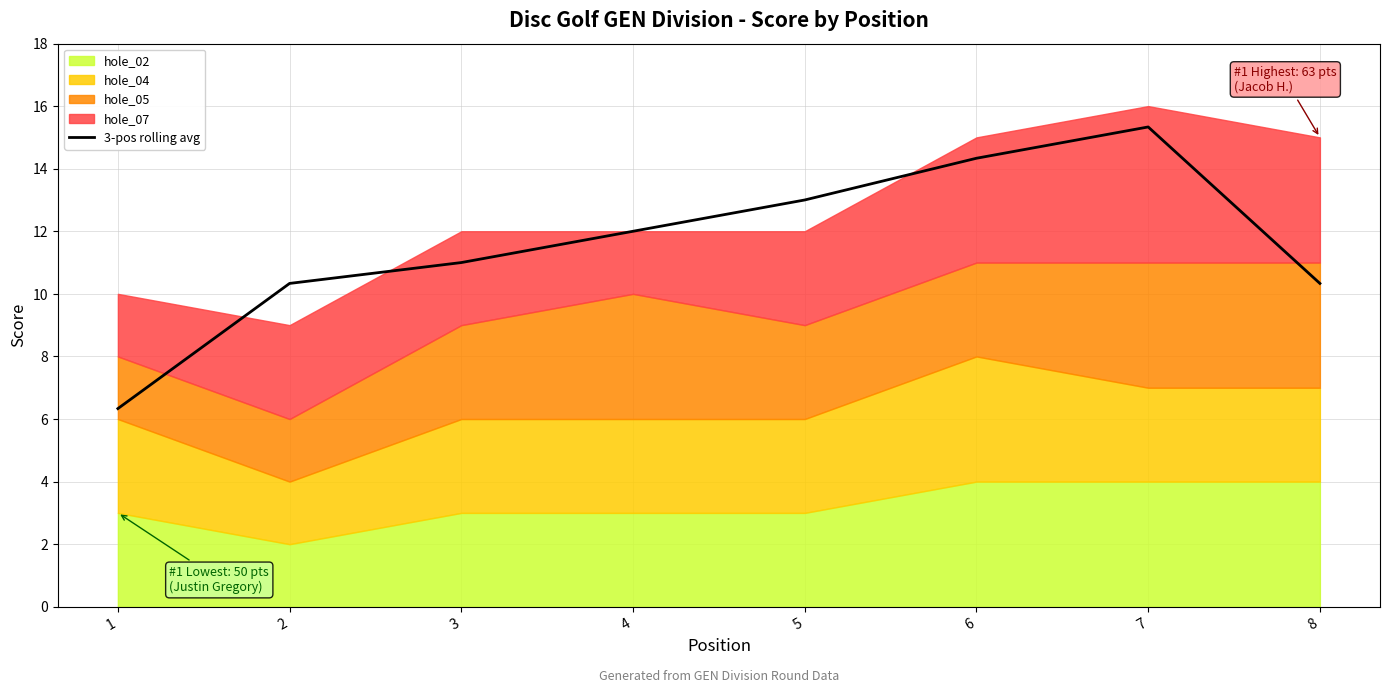

What is the difference between the maximum and minimum values?

9.0